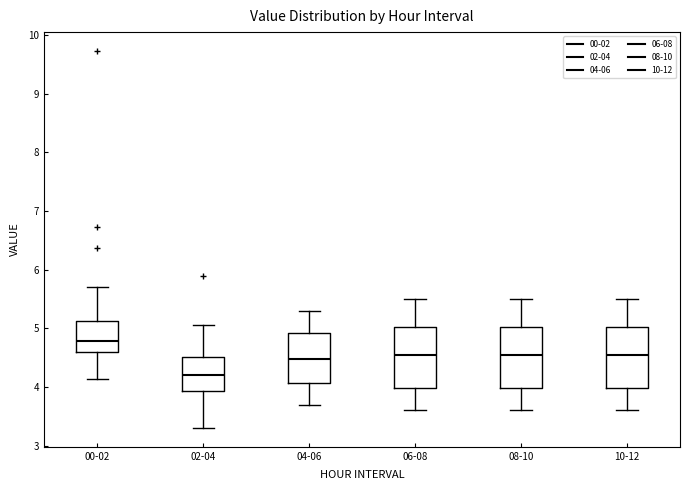

Which box's median line is the lowest?

02-04